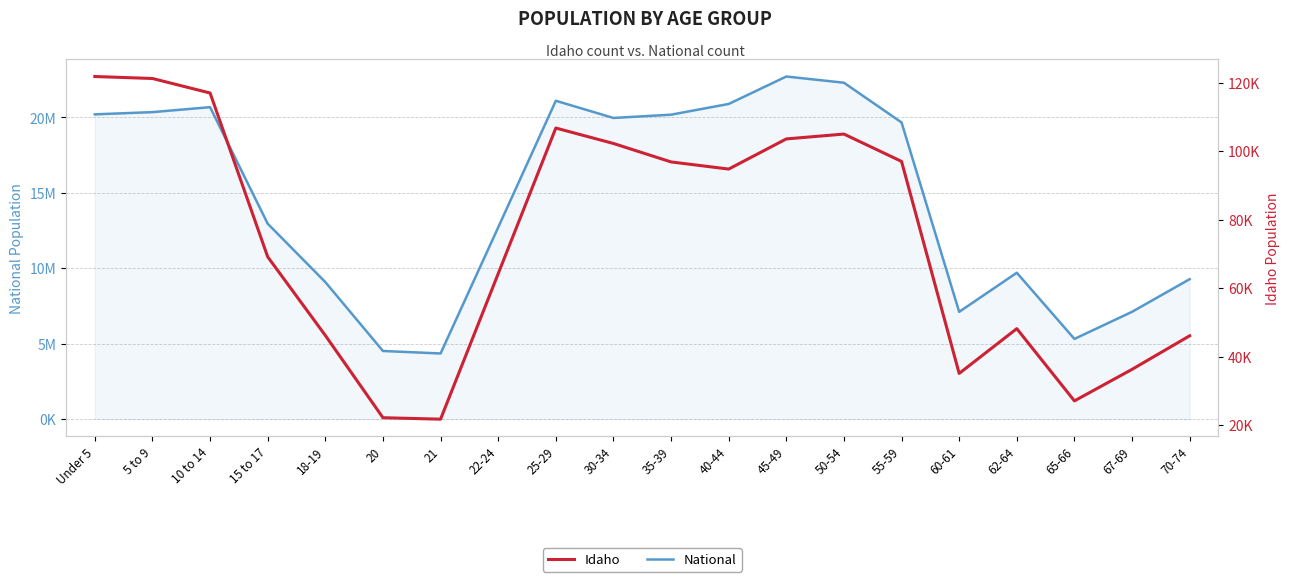

What is the spread (max minus min) of values at 25-29?

20995115